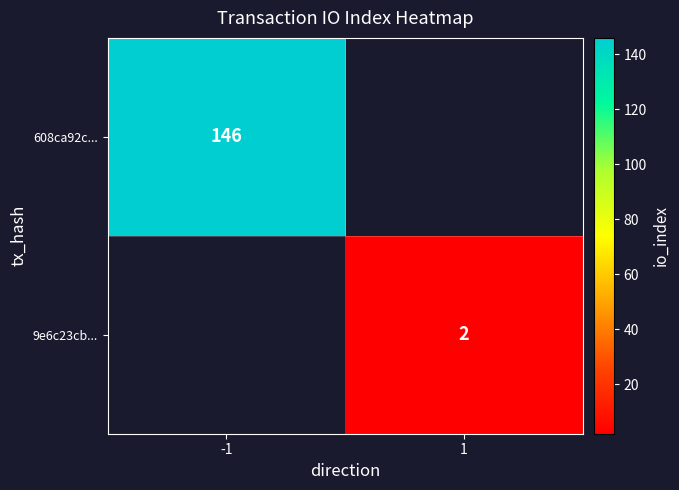

Which label corresponds to the smallest value in the chart?

1